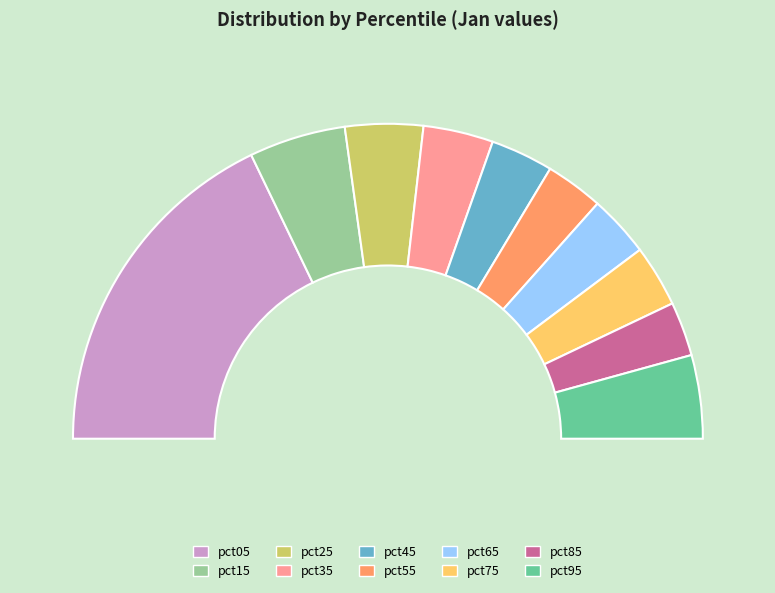

Is it true that pct95 is 2% of the pie?

False